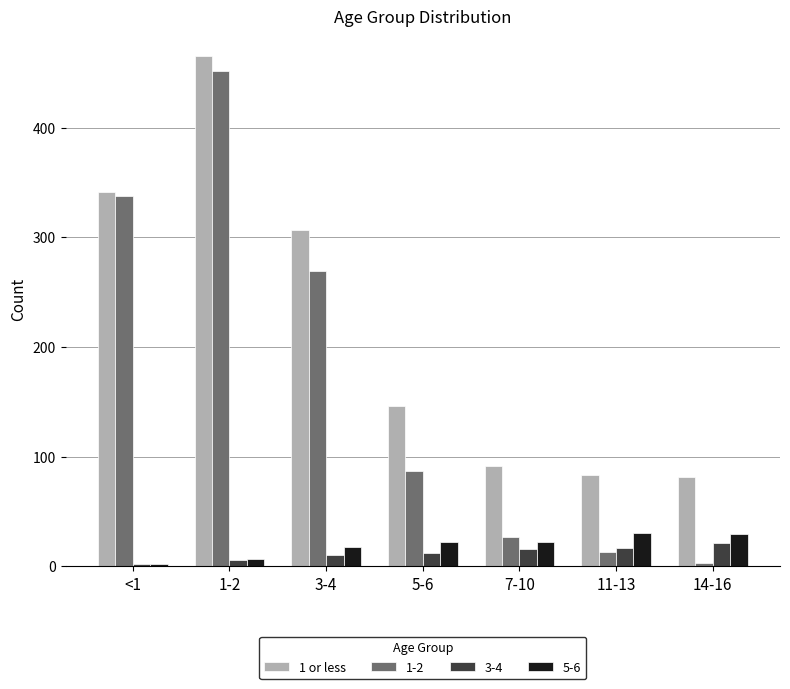

Which series changed the most between 5-6 and 7-10?

1-2